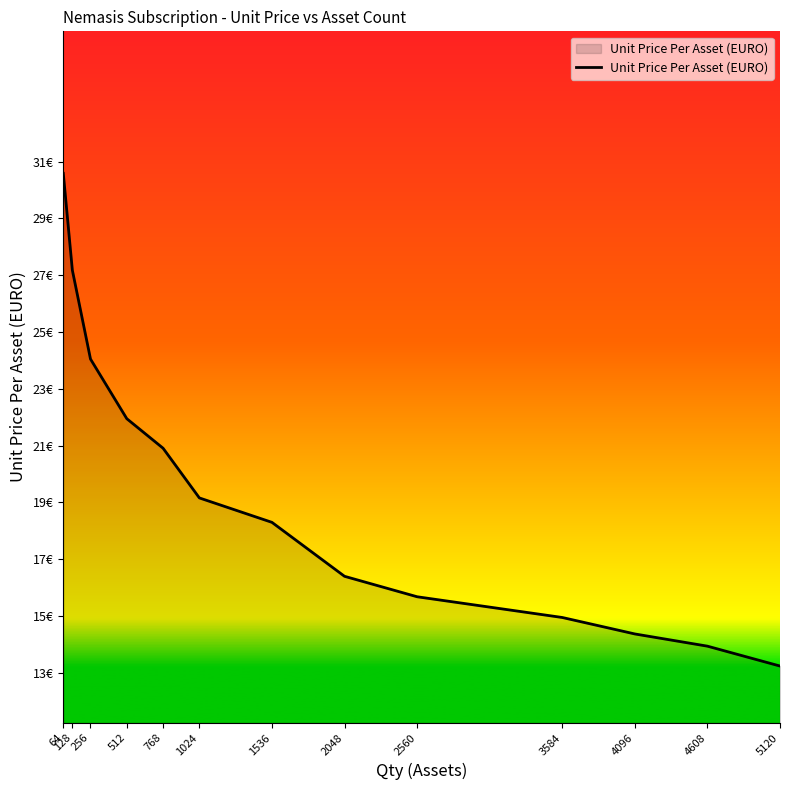

What is the greatest value displayed?

30.6